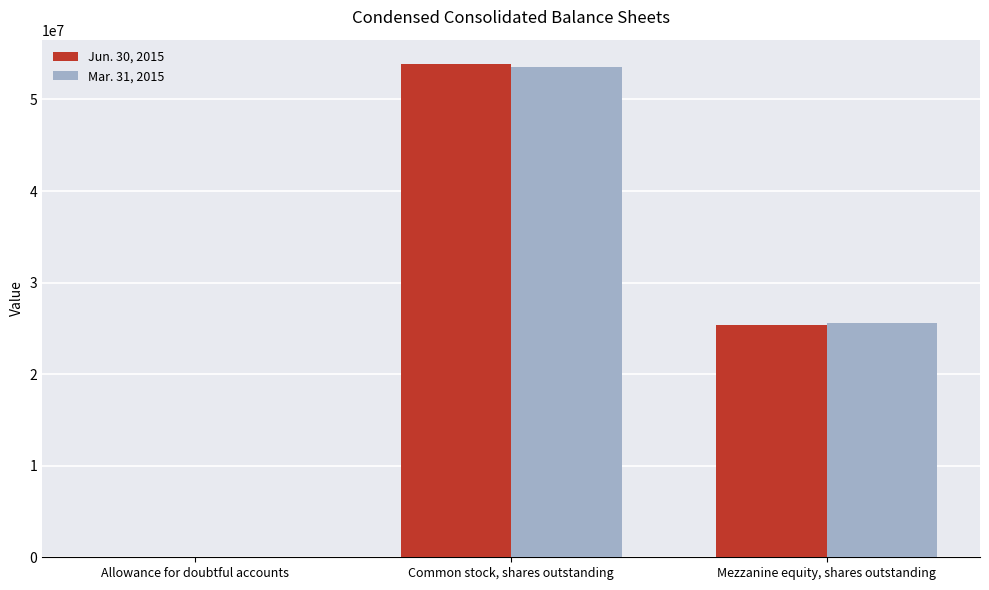

Which series changed the most between Allowance for doubtful accounts and Mezzanine equity, shares outstanding?

Mar. 31, 2015